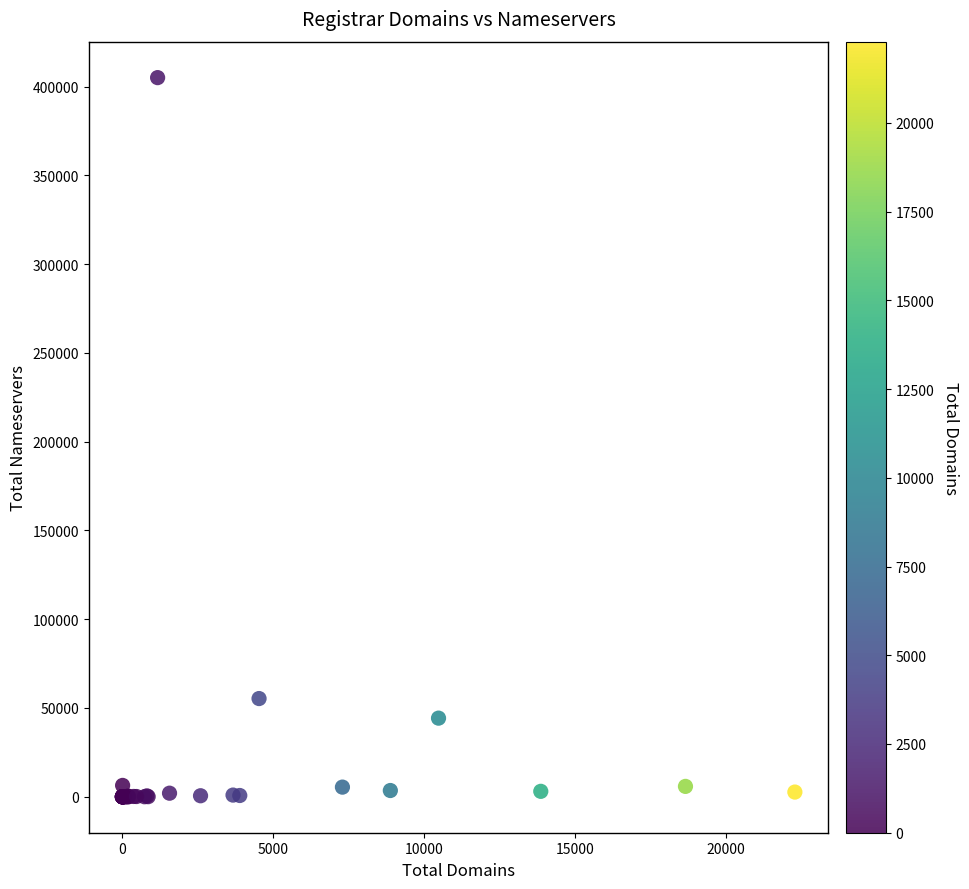

What Y value in the scatter plot is closest to 202525?

55318